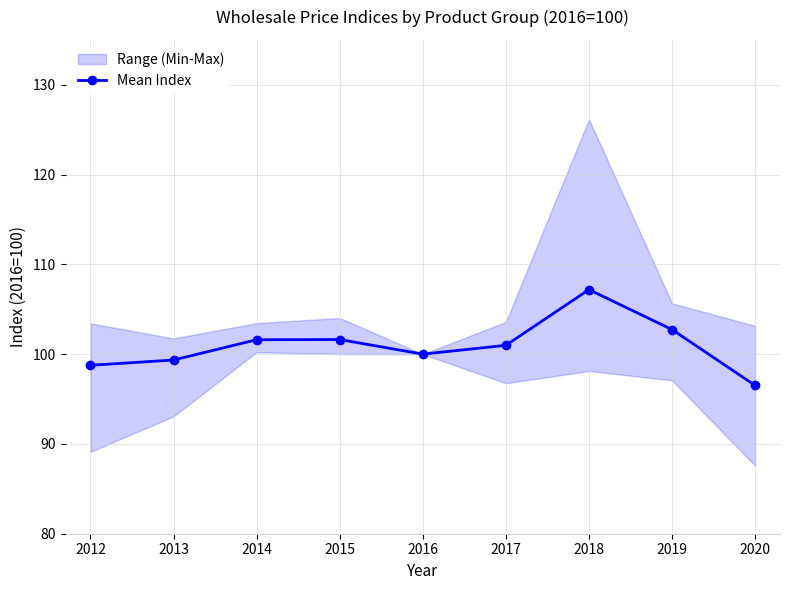

Rank the categories by value from lowest to highest.

2020, 2012, 2013, 2016, 2017, 2014, 2015, 2019, 2018